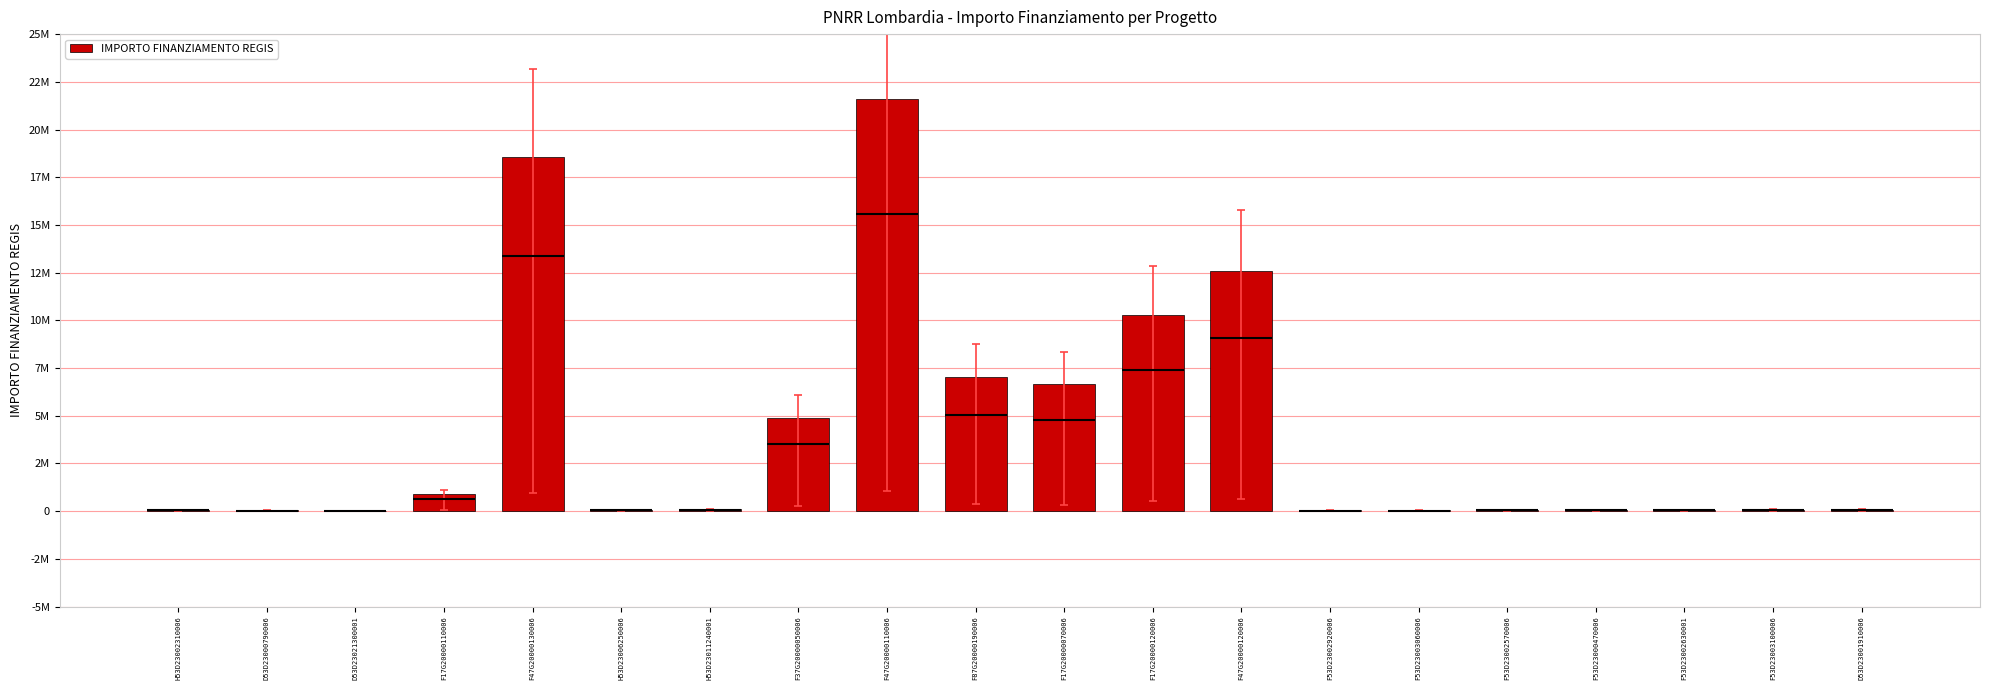

What is the sum of the values at F47G20000130006 and D53D23000790006?

18589110.8